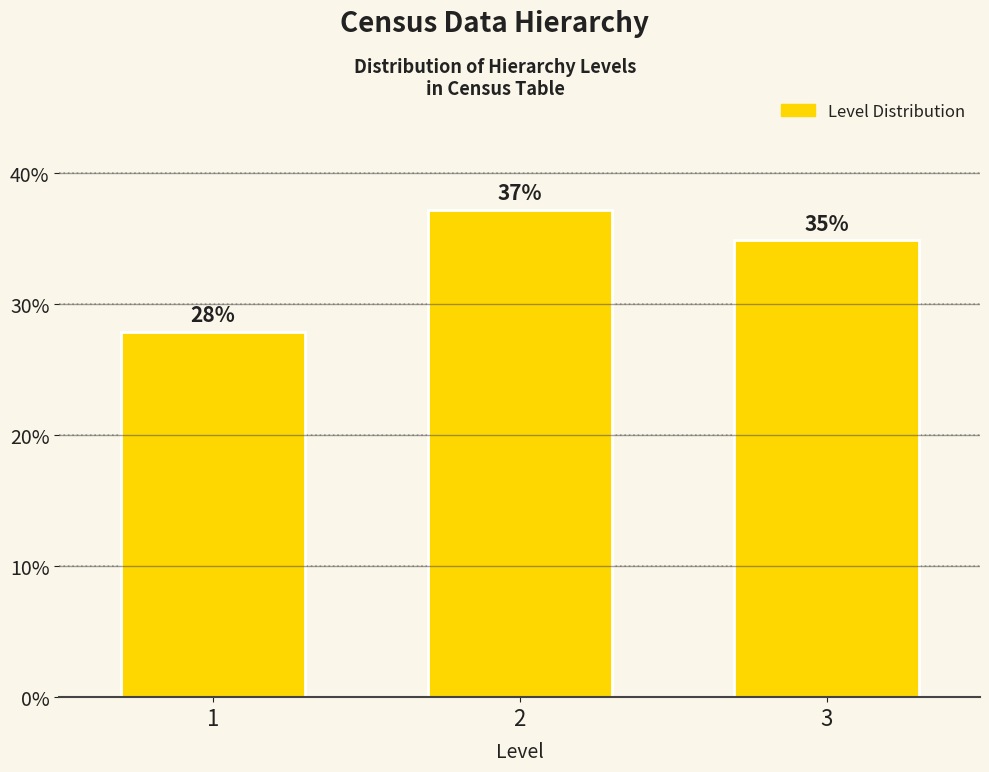

What is the value of the 3rd bar from the left?

34.9